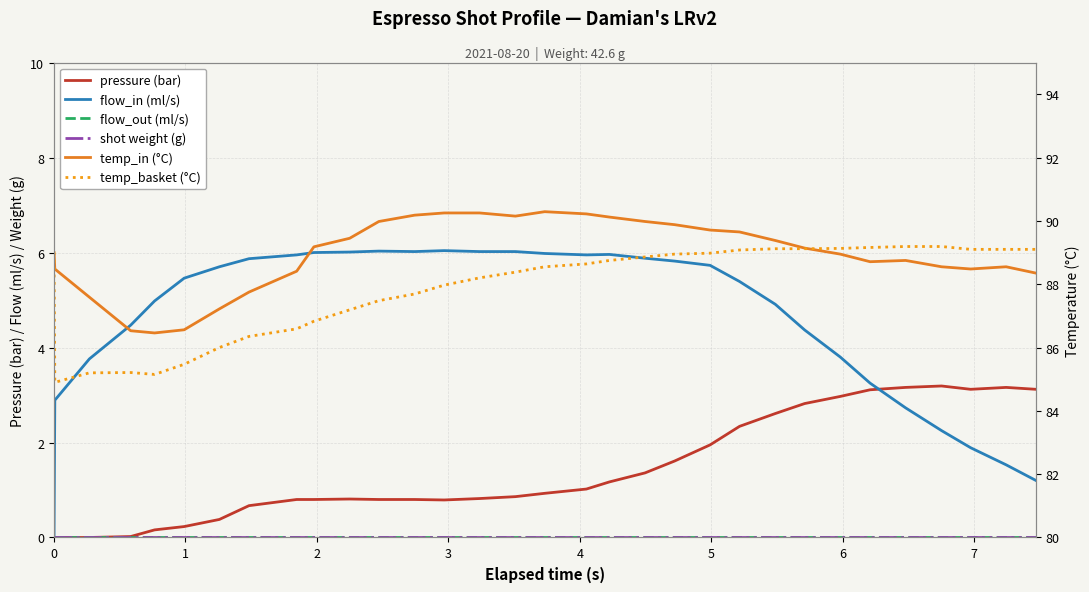

How many values in the temp_in (°C) series are below 89?

15